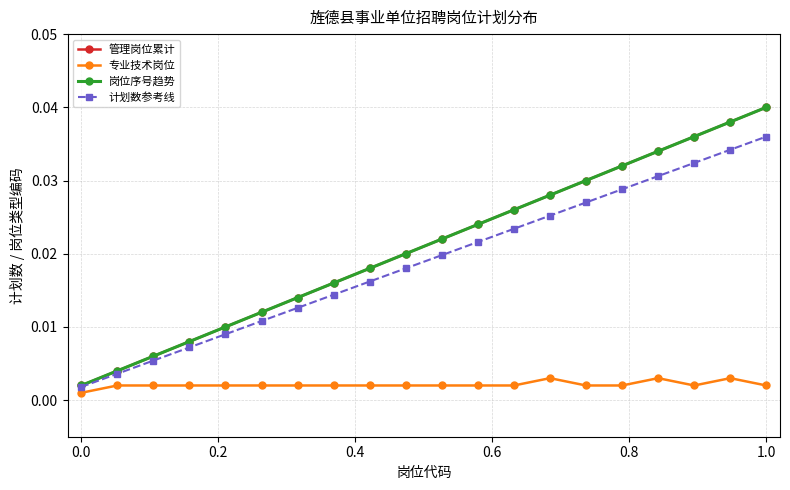

How many lines are shown in the chart?

4